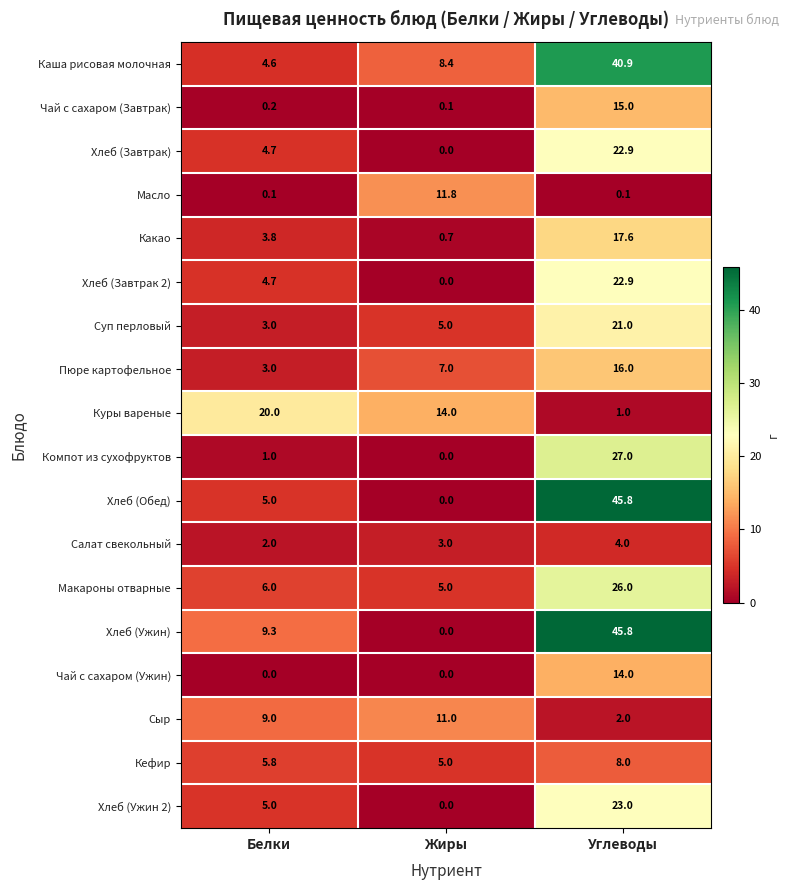

At which category is the sum across all series the highest?

Углеводы